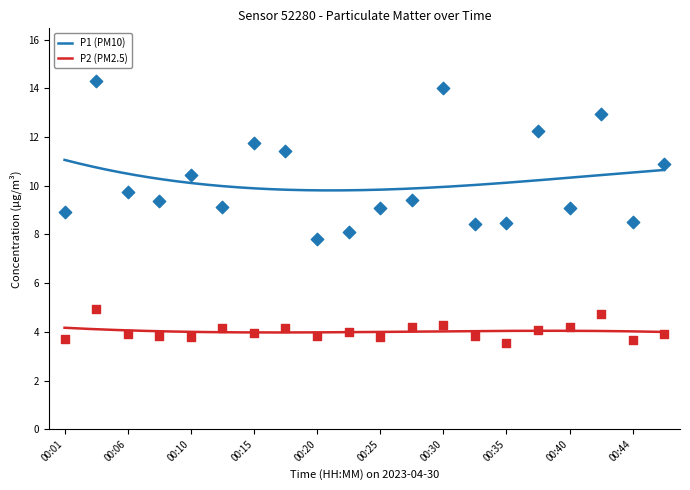

What are all the series names shown in the legend?

P1 (PM10), P2 (PM2.5)